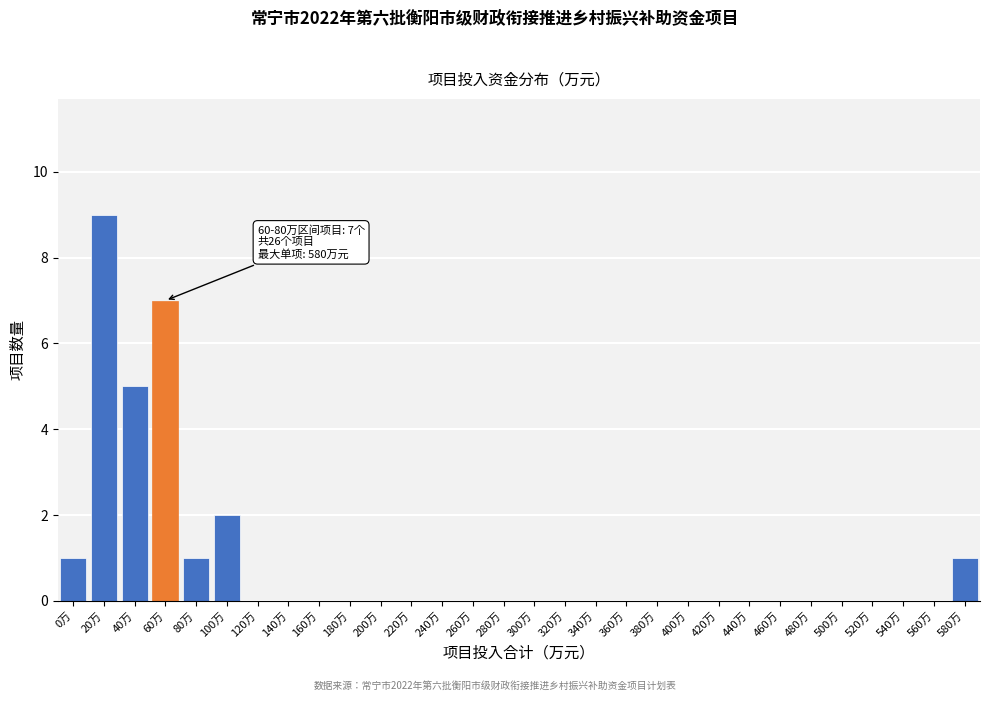

Reading right to left, what are all the values shown in this chart?

580万=1	560万=0	540万=0	520万=0	500万=0	480万=0	460万=0	440万=0	420万=0	400万=0	380万=0	360万=0	340万=0	320万=0	300万=0	280万=0	260万=0	240万=0	220万=0	200万=0	180万=0	160万=0	140万=0	120万=0	100万=2	80万=1	60万=7	40万=5	20万=9	0万=1